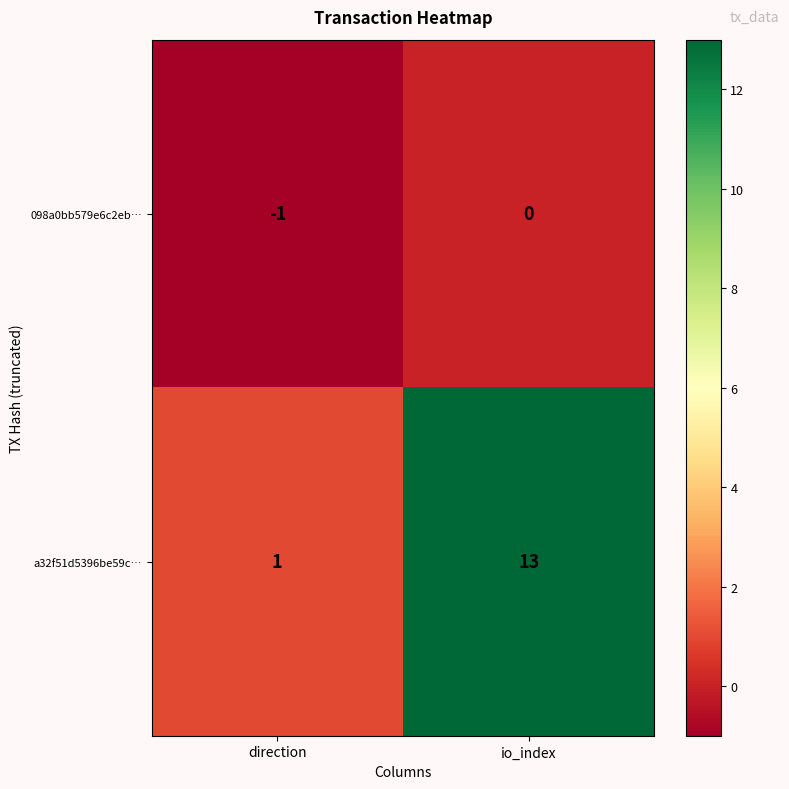

Is it true that 098a0bb579e6c2eb… equals -2 at direction?

False